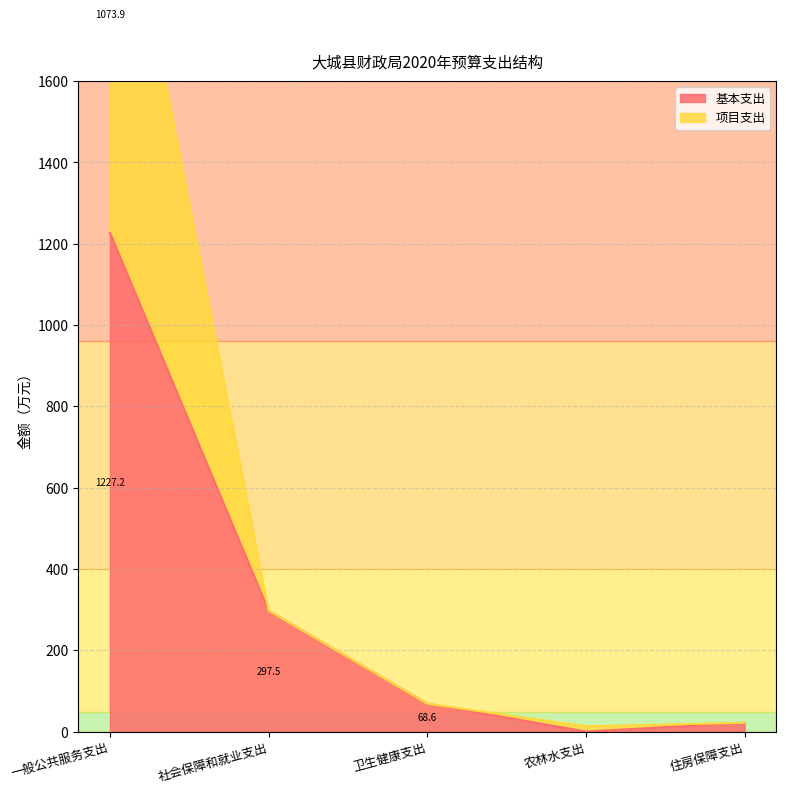

Which series has the largest total across all categories?

项目支出